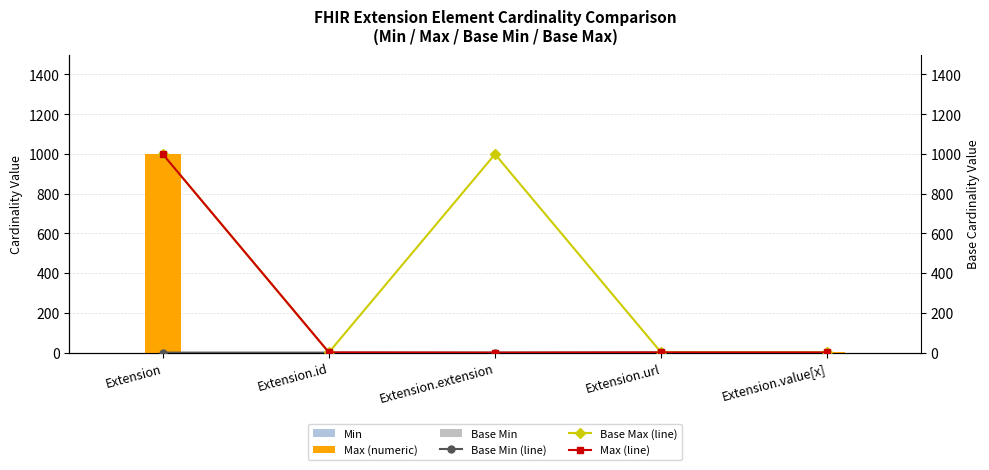

Where is Min nearest to the value 0?

Extension